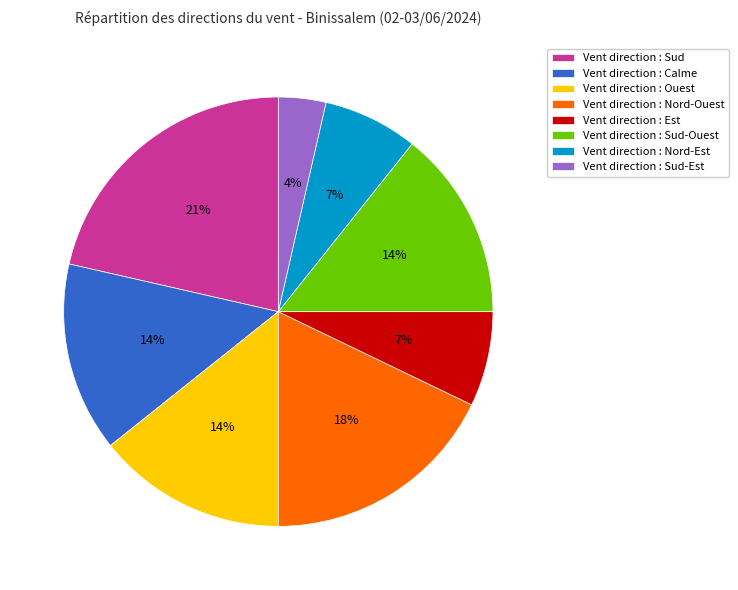

What percentage is the Vent direction : Est slice, to the nearest percent?

7%